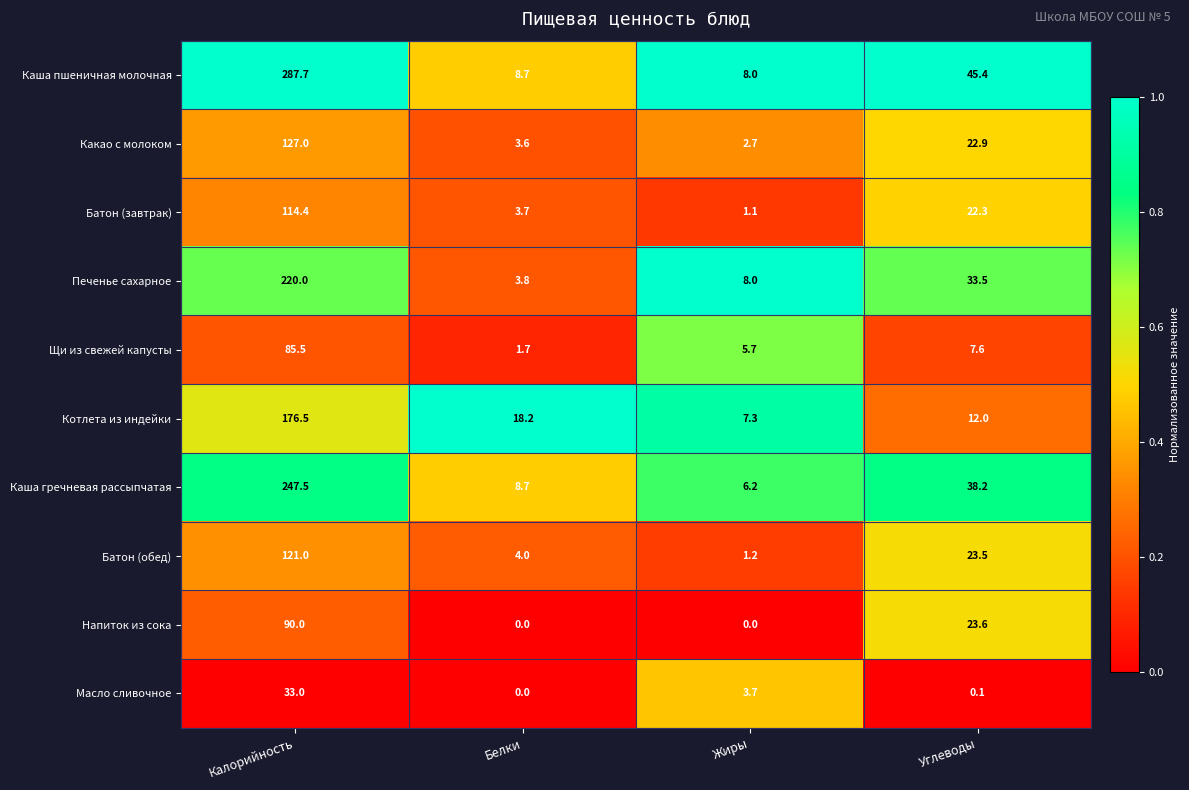

Rank the categories by Печенье сахарное value from highest to lowest.

Калорийность, Углеводы, Жиры, Белки